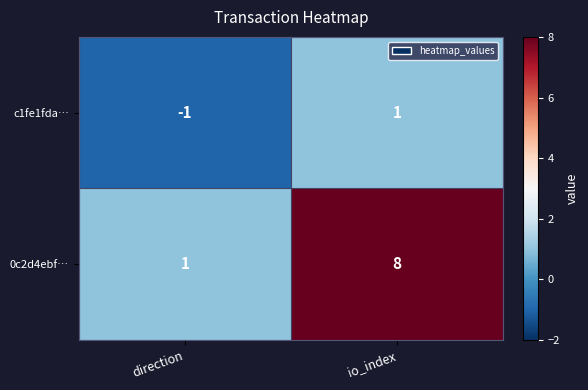

Which series has the largest total across all categories?

0c2d4ebf…